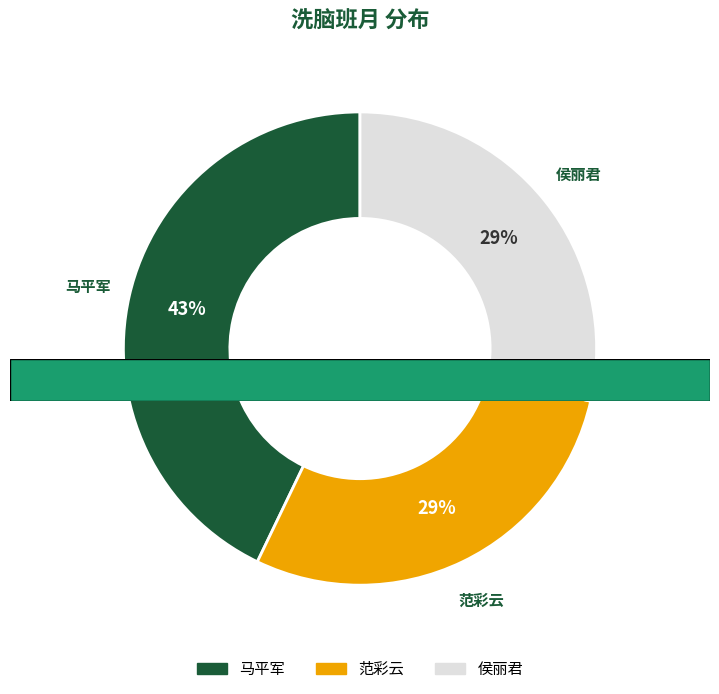

To the nearest percent, what portion does 马平军 represent?

43%